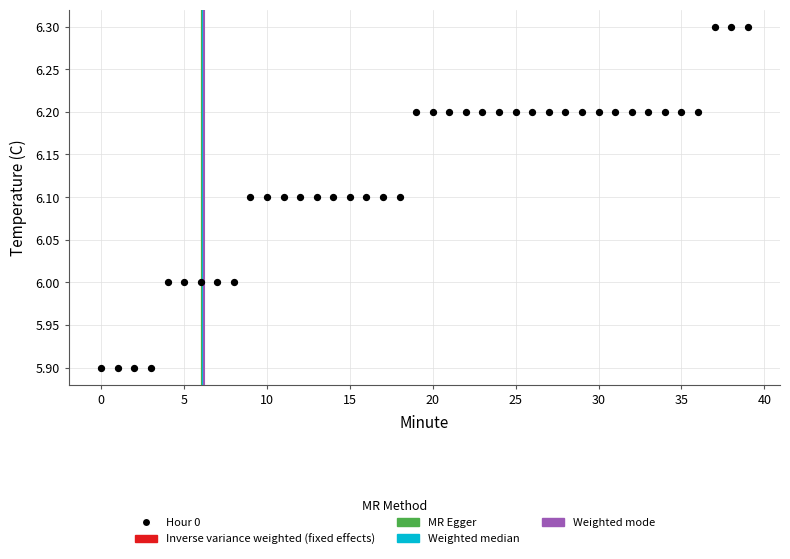

What is the range of Y values (max minus min)?

0.4